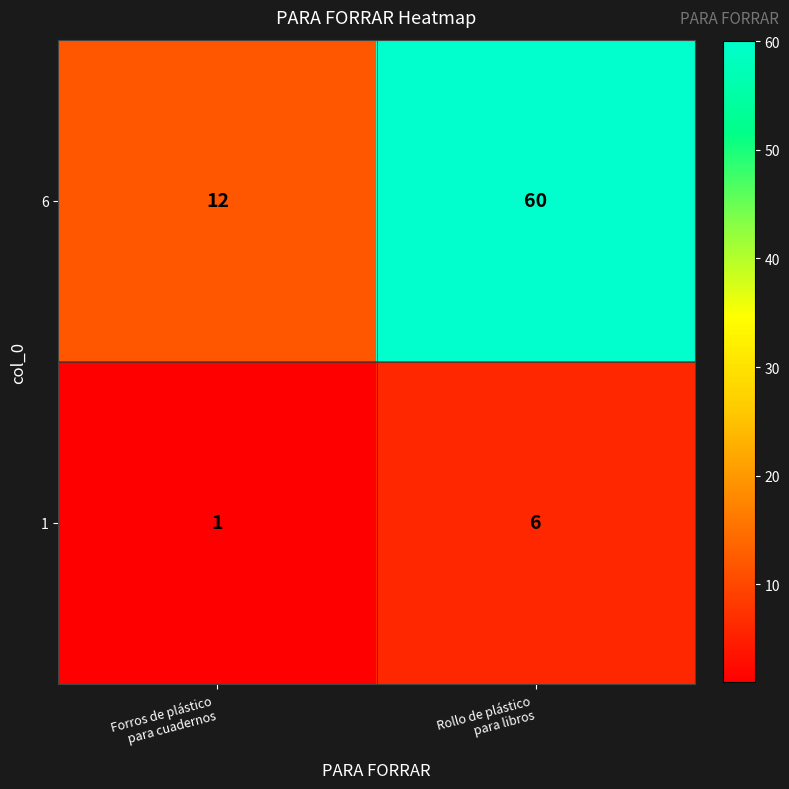

What is the sum of all 6 values?

72